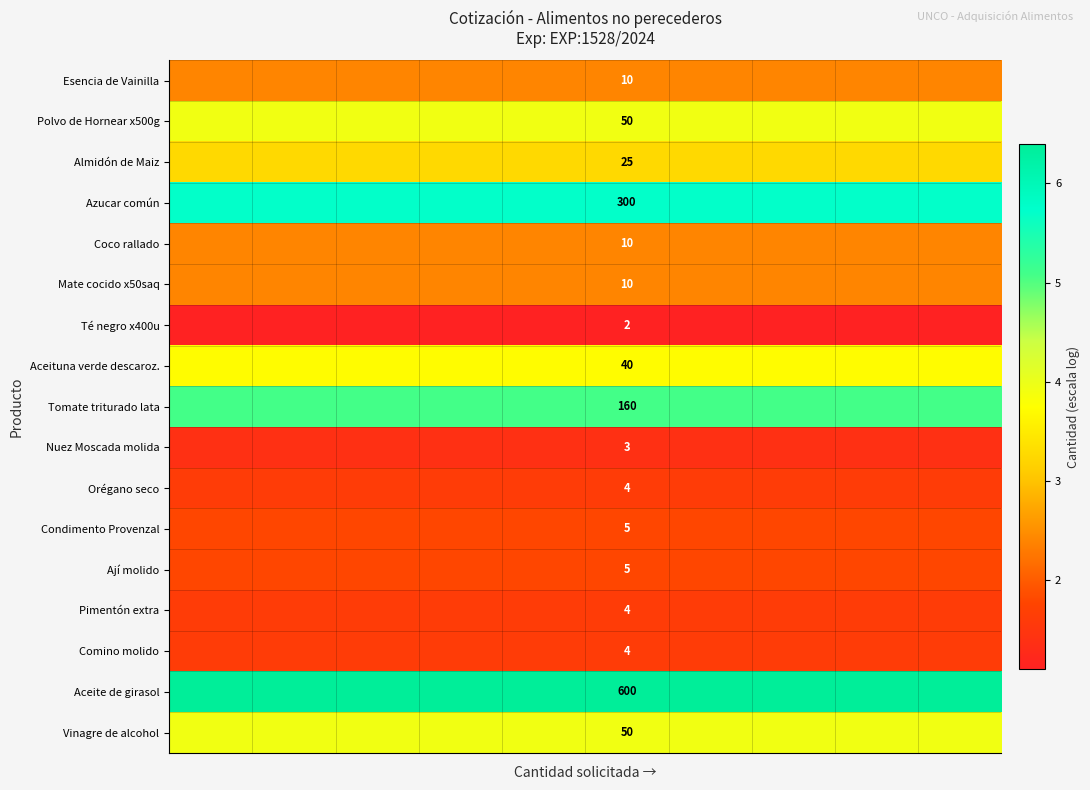

How many series are shown in this chart?

17